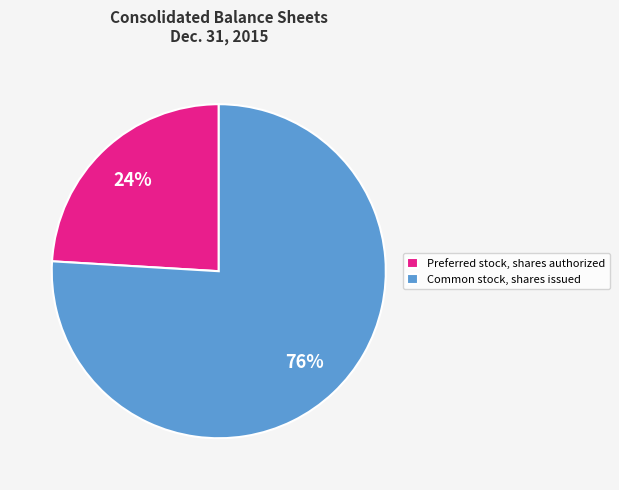

Which category has the biggest portion of the pie?

Common stock, shares issued